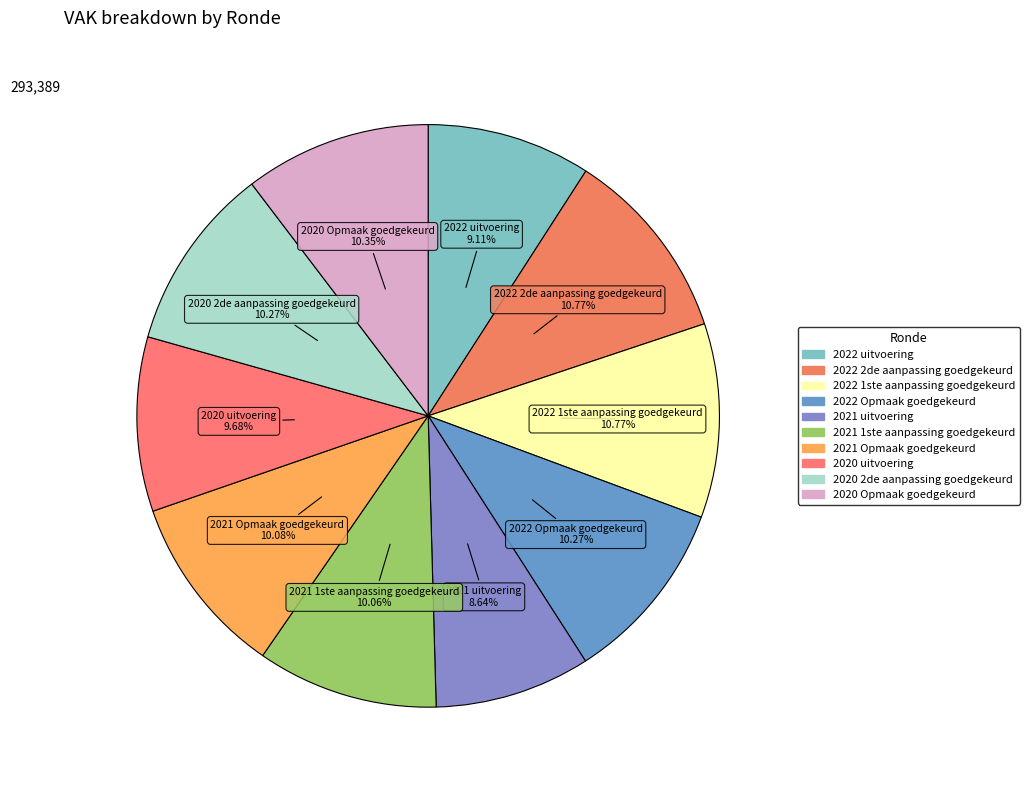

Is there a majority slice in this chart?

No